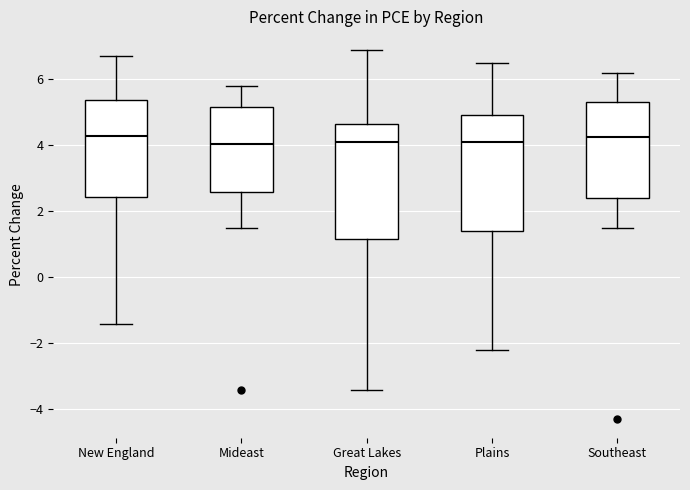

Reading left to right, transcribe this box plot: for each box, give where its median line is, the range the box spans, and where its two whiskers end, as read against the y-axis. The values are not printed on the chart, so give them approximately, as read against the axis.

New England: median 4.4, box 2.4 to 5.4, whiskers -1.4 to 6.8
Mideast: median 4.0, box 2.6 to 5.2, whiskers 1.6 to 5.8
Great Lakes: median 4.2, box 1.2 to 4.6, whiskers -3.4 to 7.0
Plains: median 4.2, box 1.4 to 5.0, whiskers -2.2 to 6.6
Southeast: median 4.2, box 2.4 to 5.4, whiskers 1.6 to 6.2